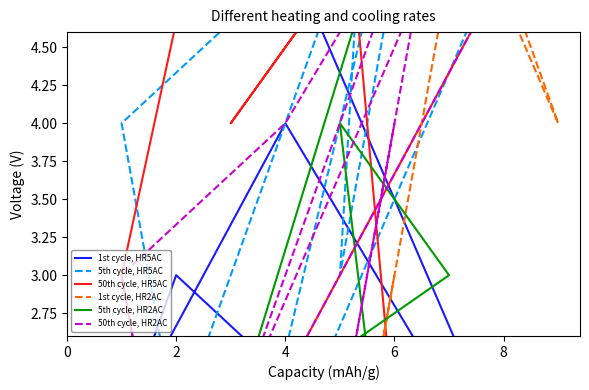

What is the sum of all 5th cycle, HR5AC values?

45